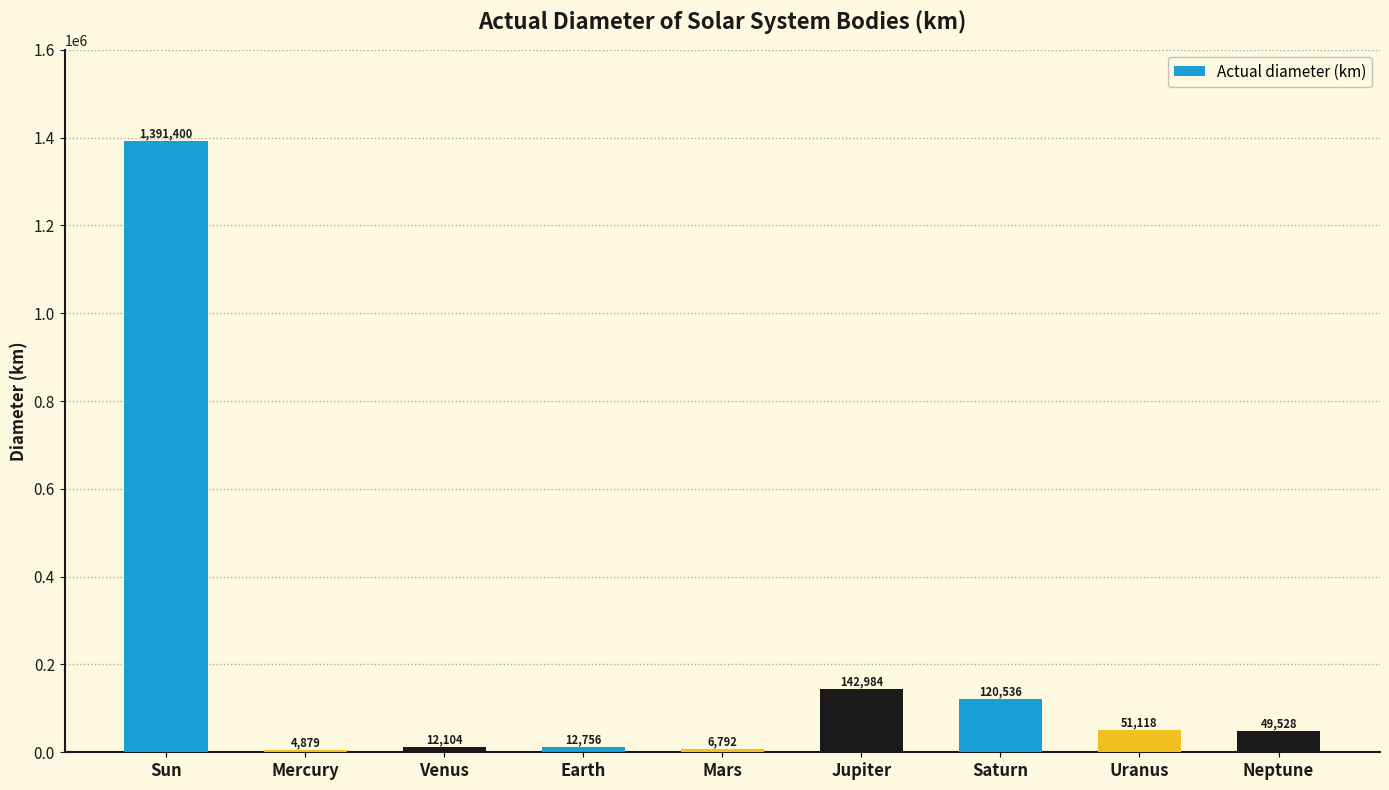

What is the smallest value displayed?

4879